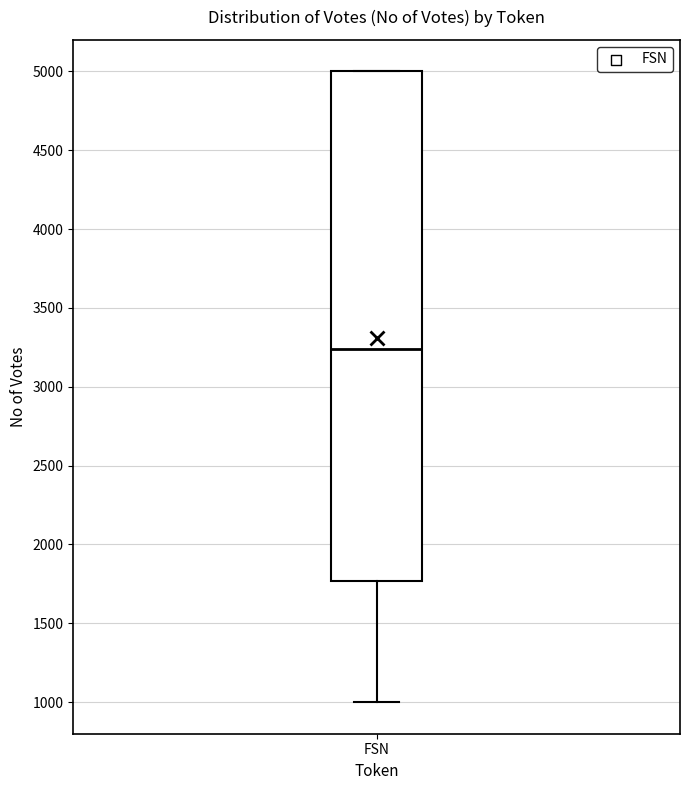

Transcribe this box plot: give where the median line is, the range the box spans, and where the two whiskers end, as read against the y-axis. The values are not printed on the chart, so give them approximately, as read against the axis.

median 3250, box 1750 to 5000, whiskers 1000 to 5000